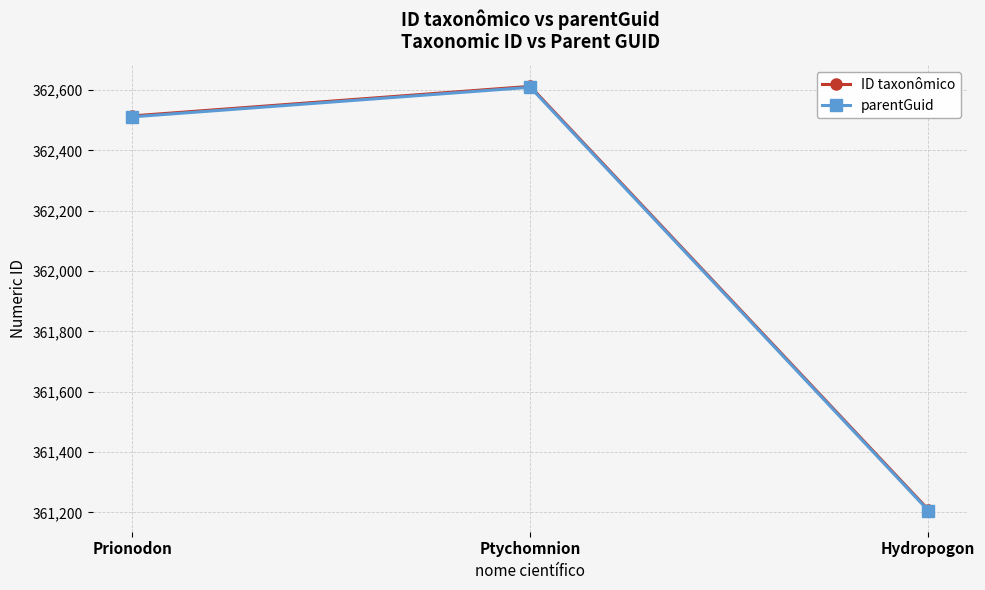

What is the label of the 1st point from the left?

Prionodon